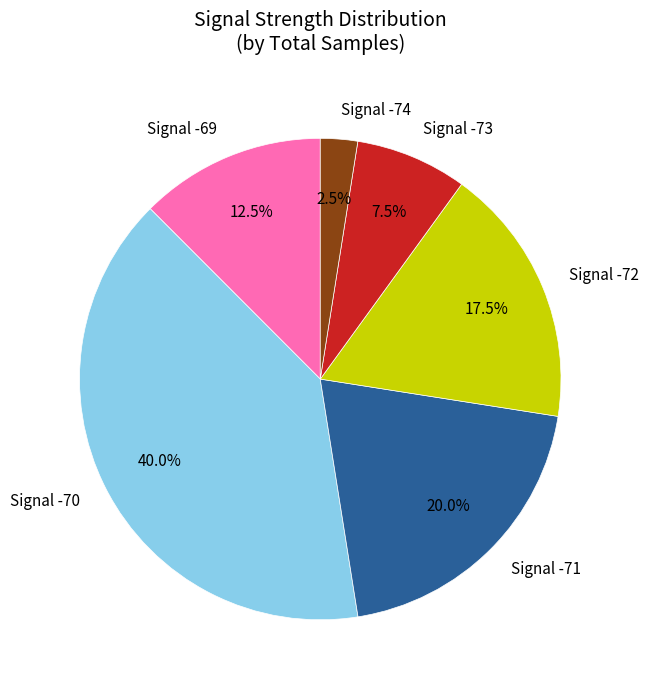

How many segments does this pie chart have?

6